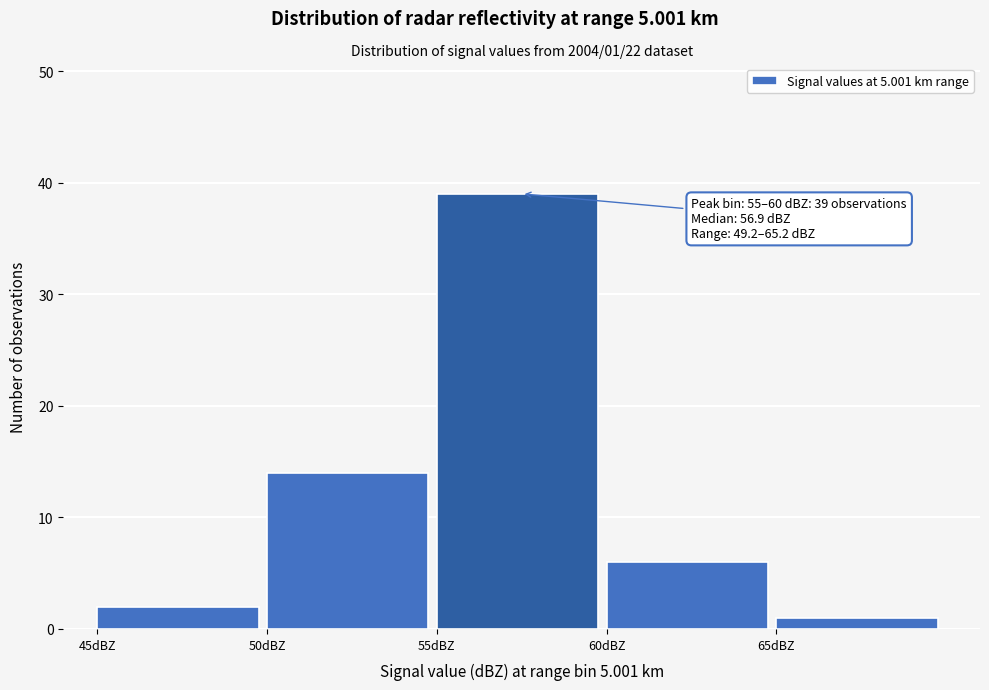

Which range on the x-axis has the tallest bar?

55 to 60